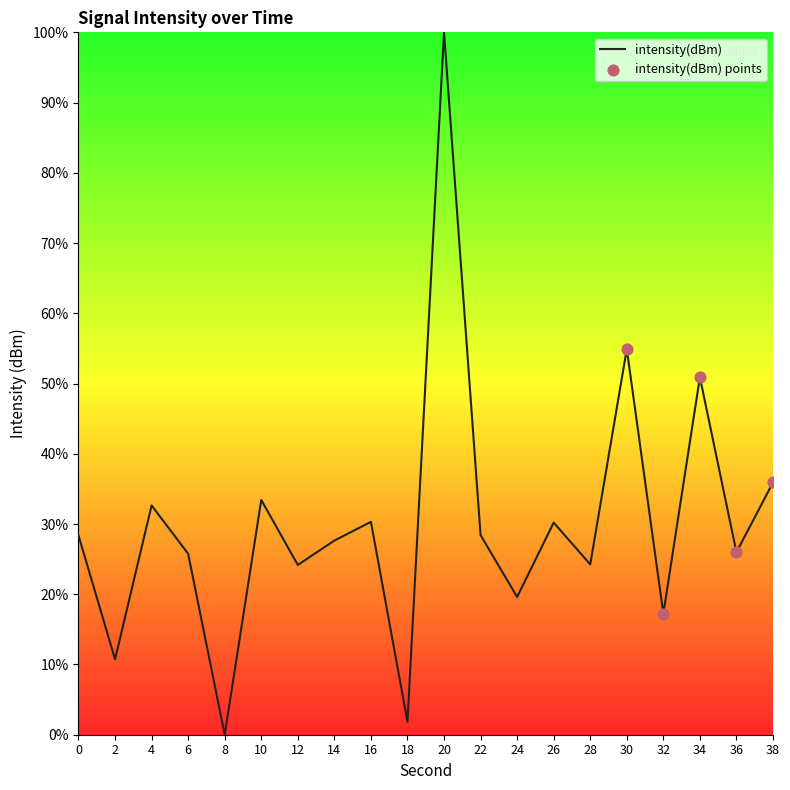

Between 14 and 18, which is larger?

14